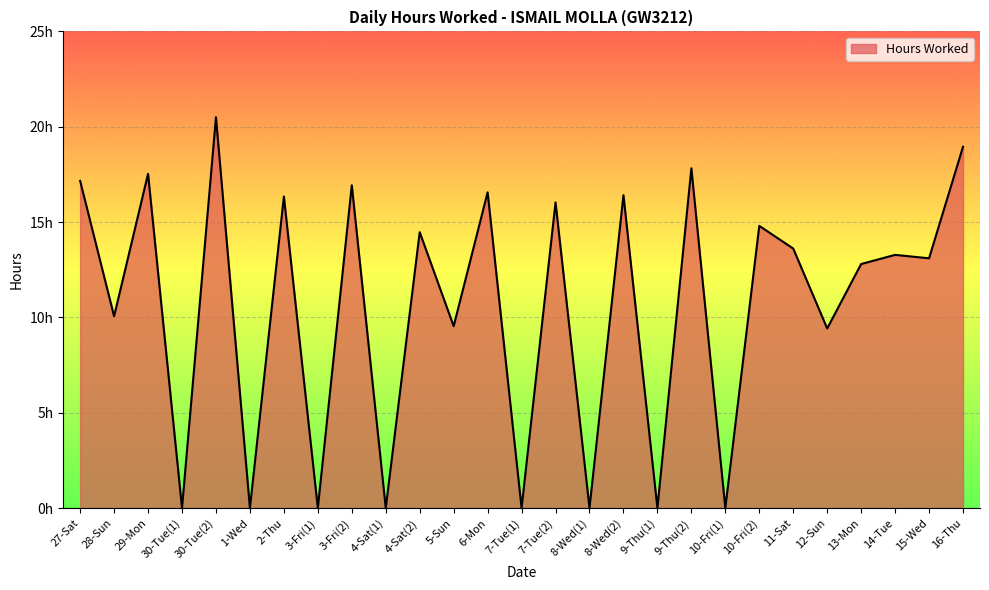

The value at 9-Thu(1) is 9.9. True or false?

False